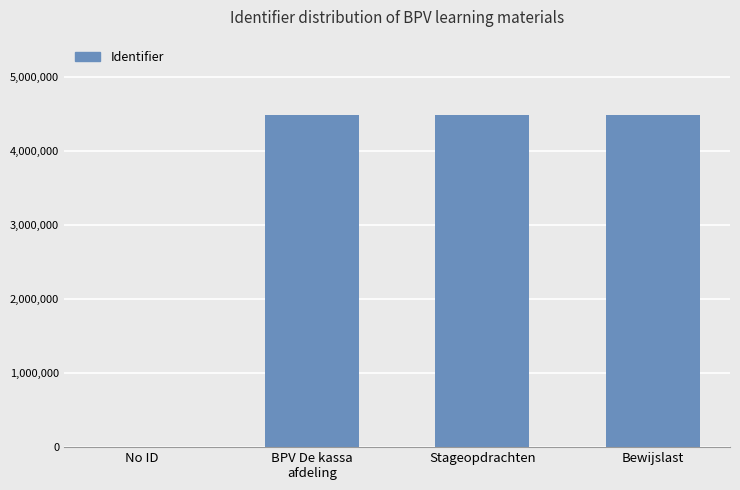

The value at No ID is 2408602. True or false?

False